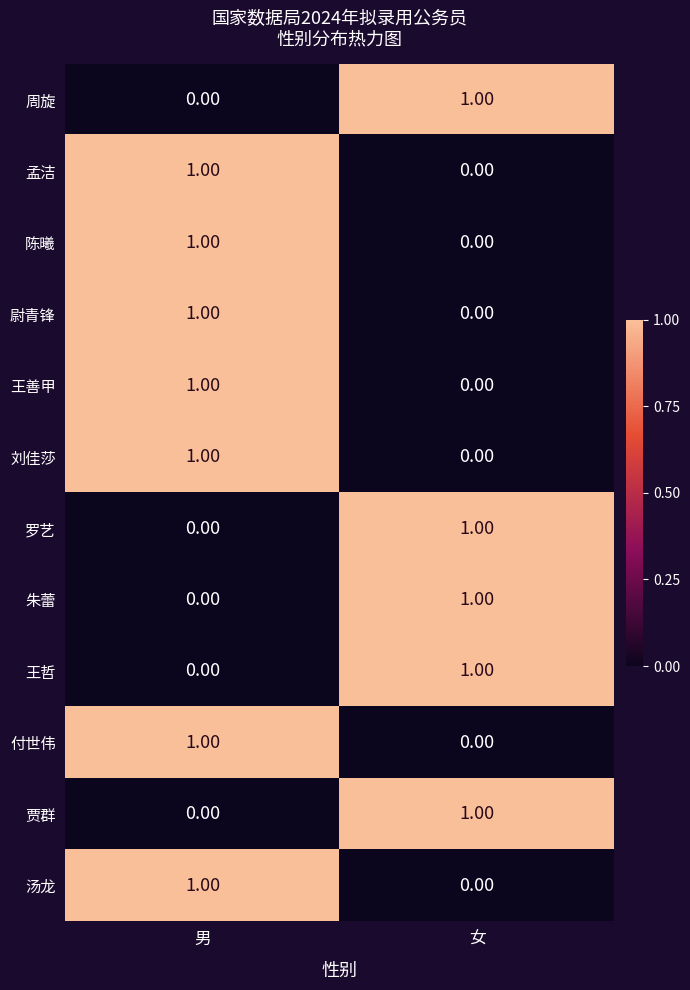

Rank the categories by 汤龙 value from highest to lowest.

男, 女